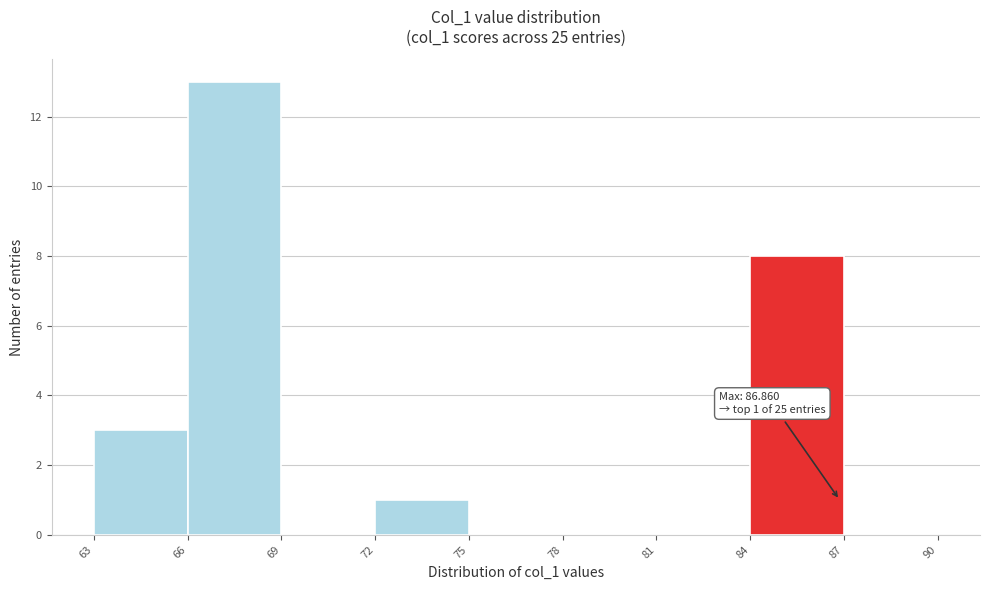

Over which range of the x-axis is the bar tallest?

66 to 69